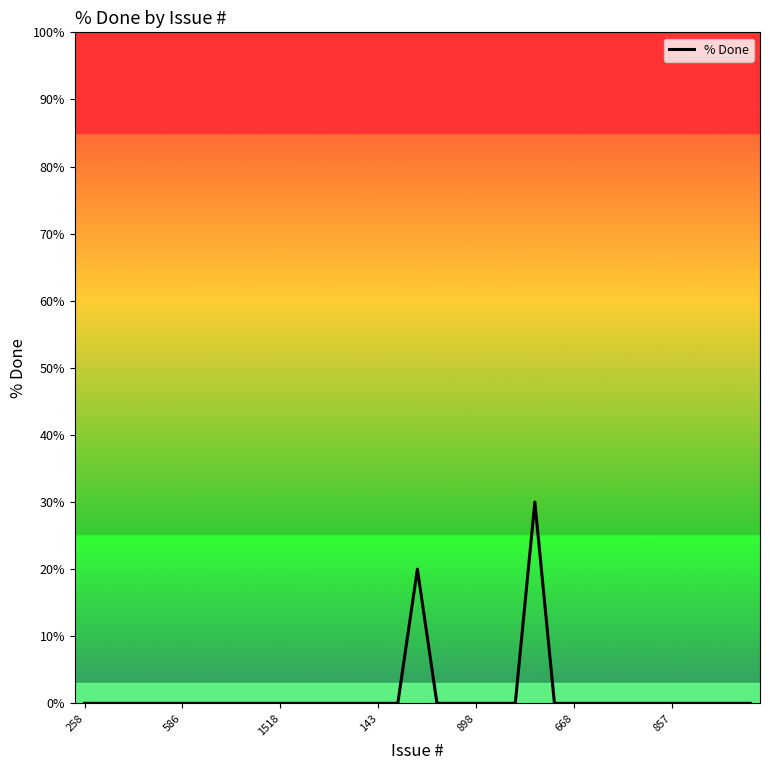

What is the difference between the maximum and minimum values?

30